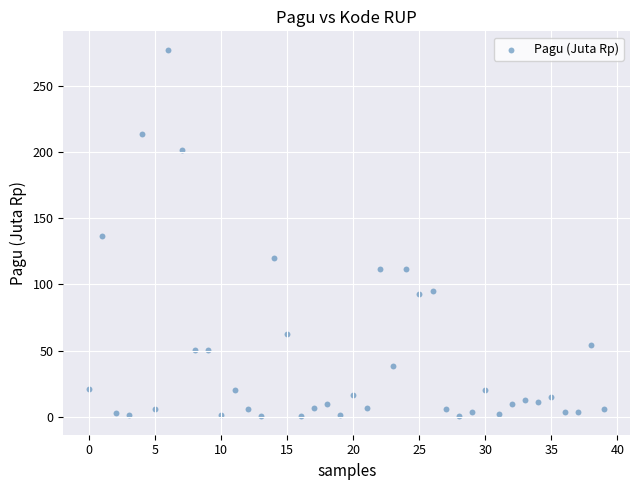

What is the range of Y values (max minus min)?

276.8